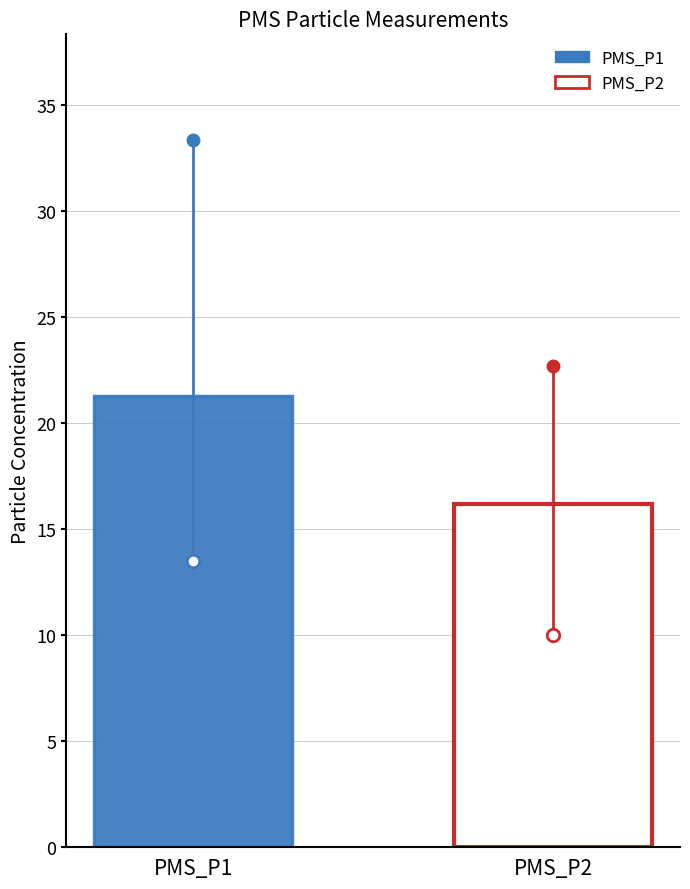

Rank the series by their average value, from highest to lowest.

PMS_P1, PMS_P2